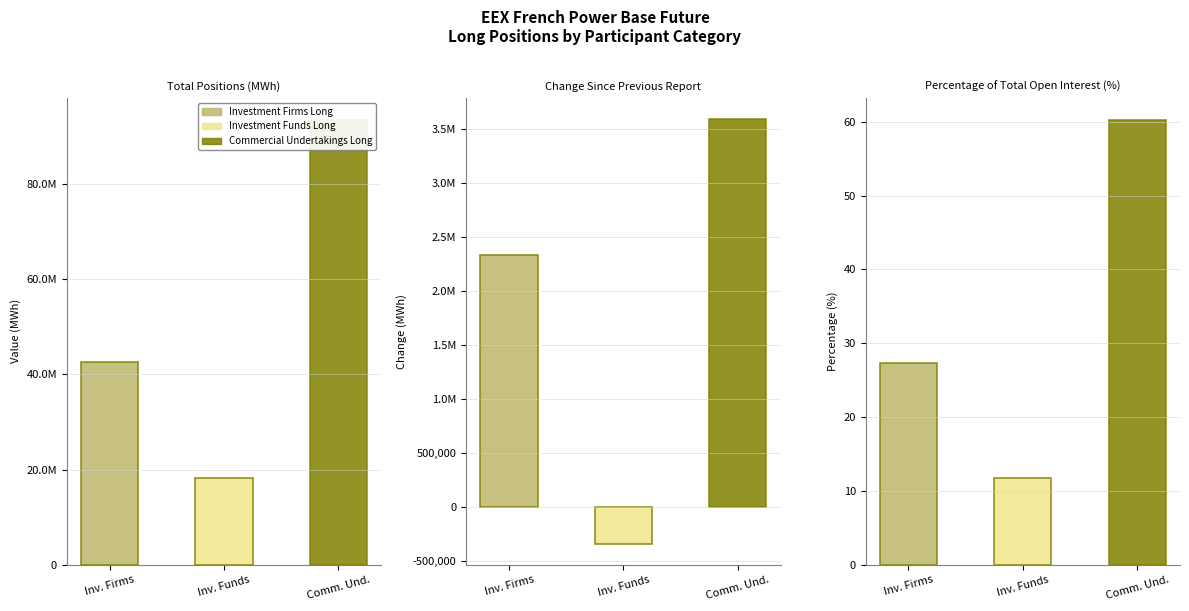

The Commercial Undertakings Long series shows 93432917.0 at Total Positions (MWh). True or false?

True